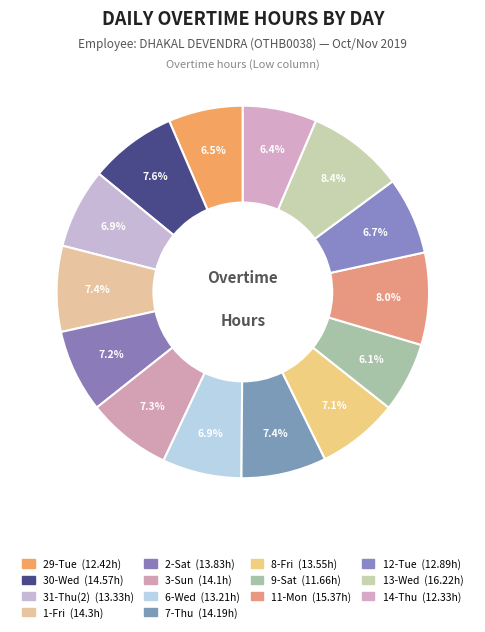

How many slices are in this pie chart?

14